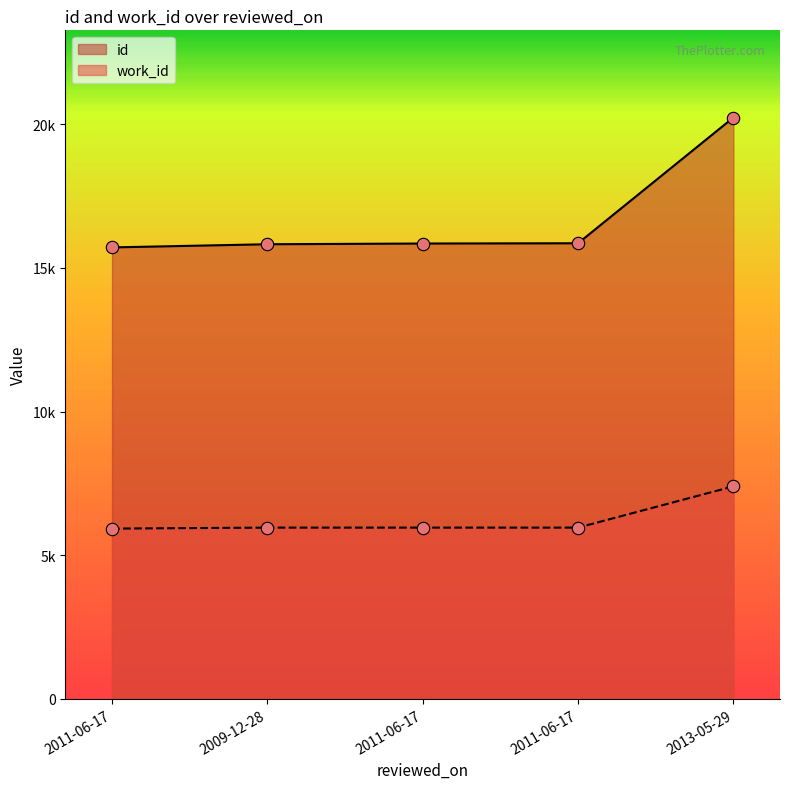

Is the value of work_id at 2013-05-29 greater than the value of id at 2011-06-17?

No